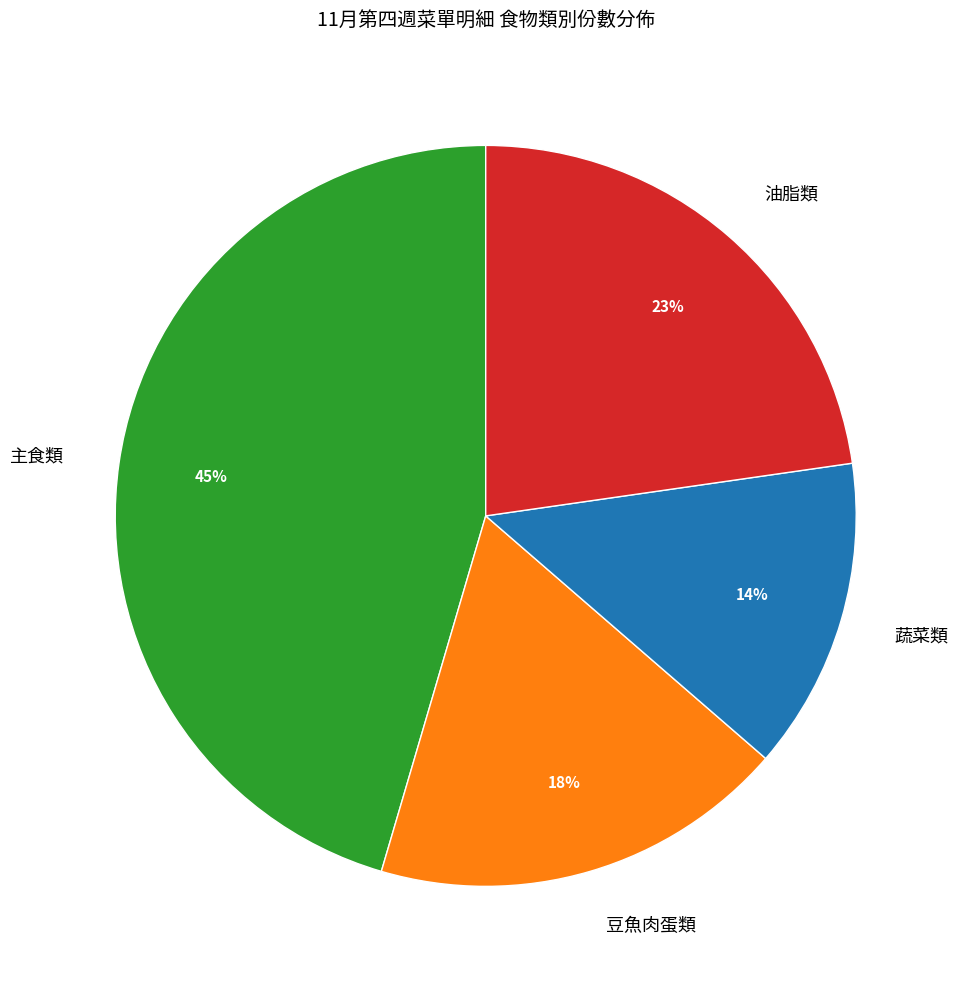

Which slice is the smallest?

蔬菜類